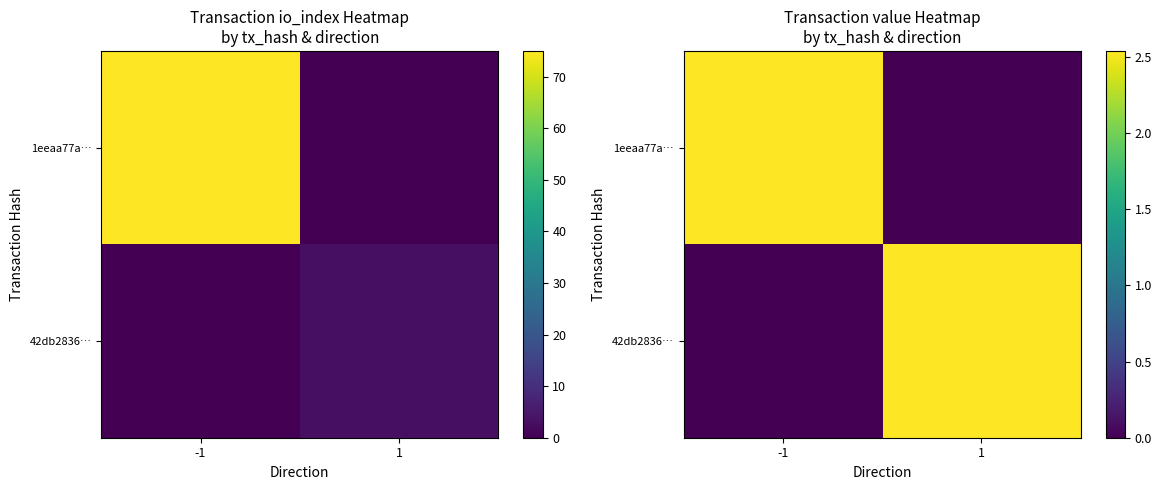

What is the spread (max minus min) of values at -1?

2.5